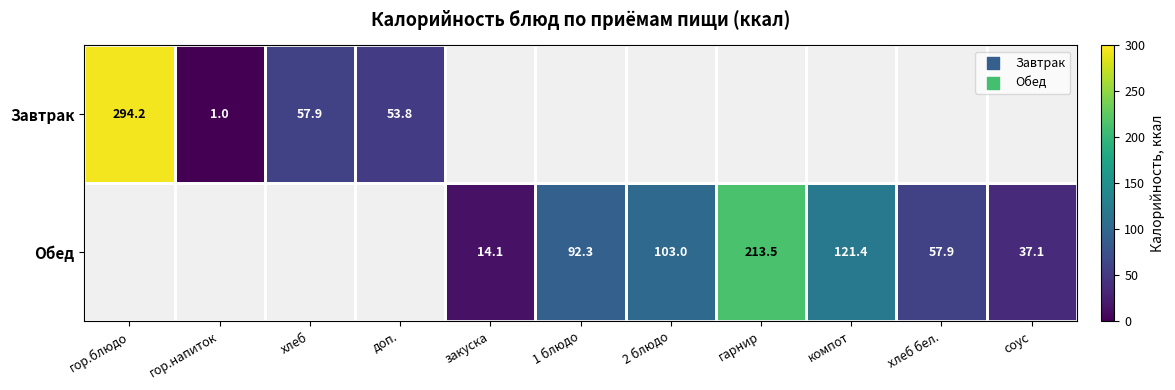

At how many categories does at least one series exceed 21?

9